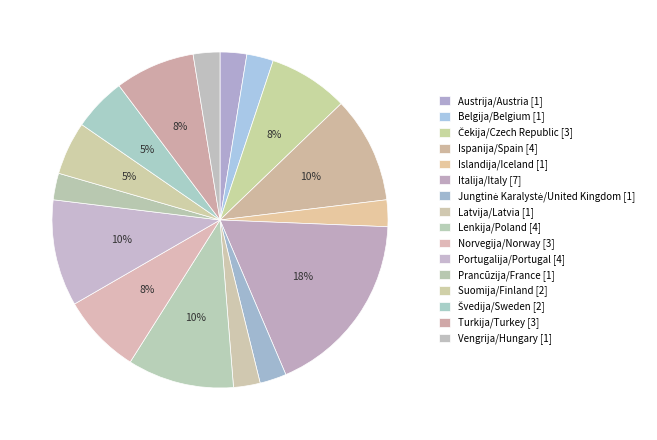

Does Prancūzija/France account for over 50% of the chart?

No